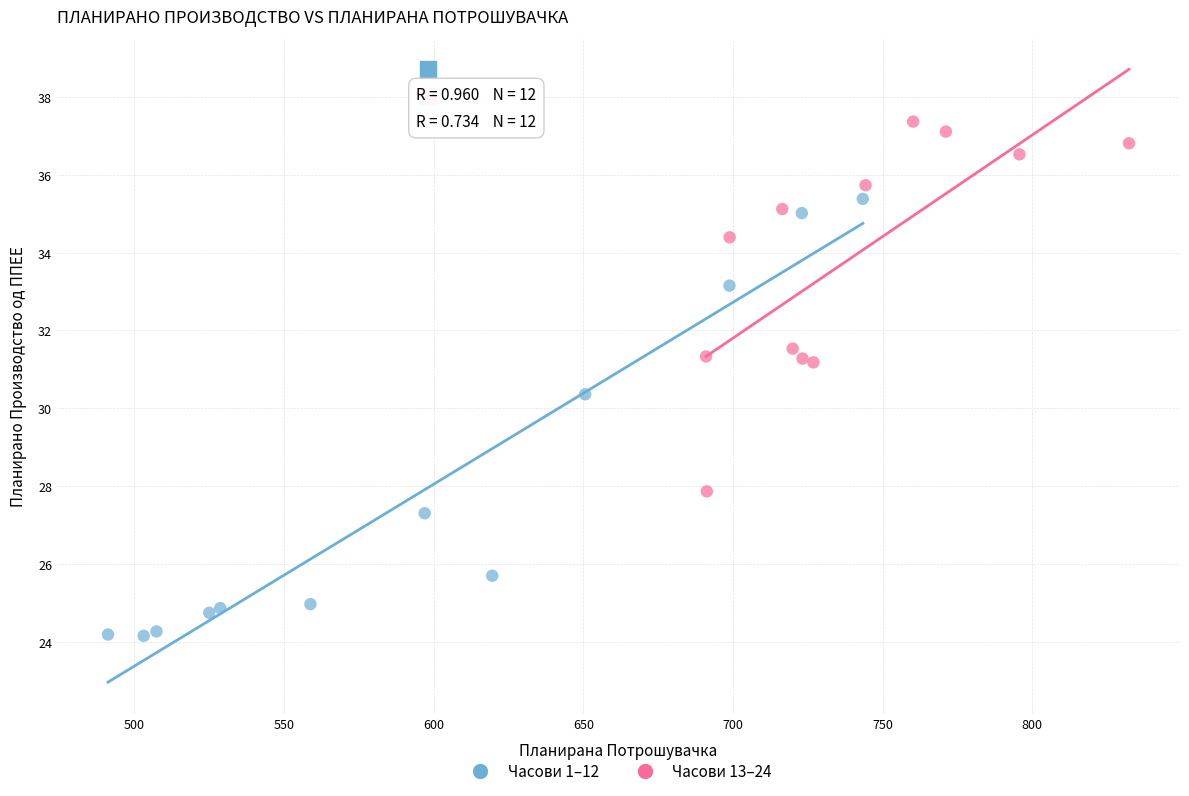

Which series contains the lowest Y value?

Часови 1–12